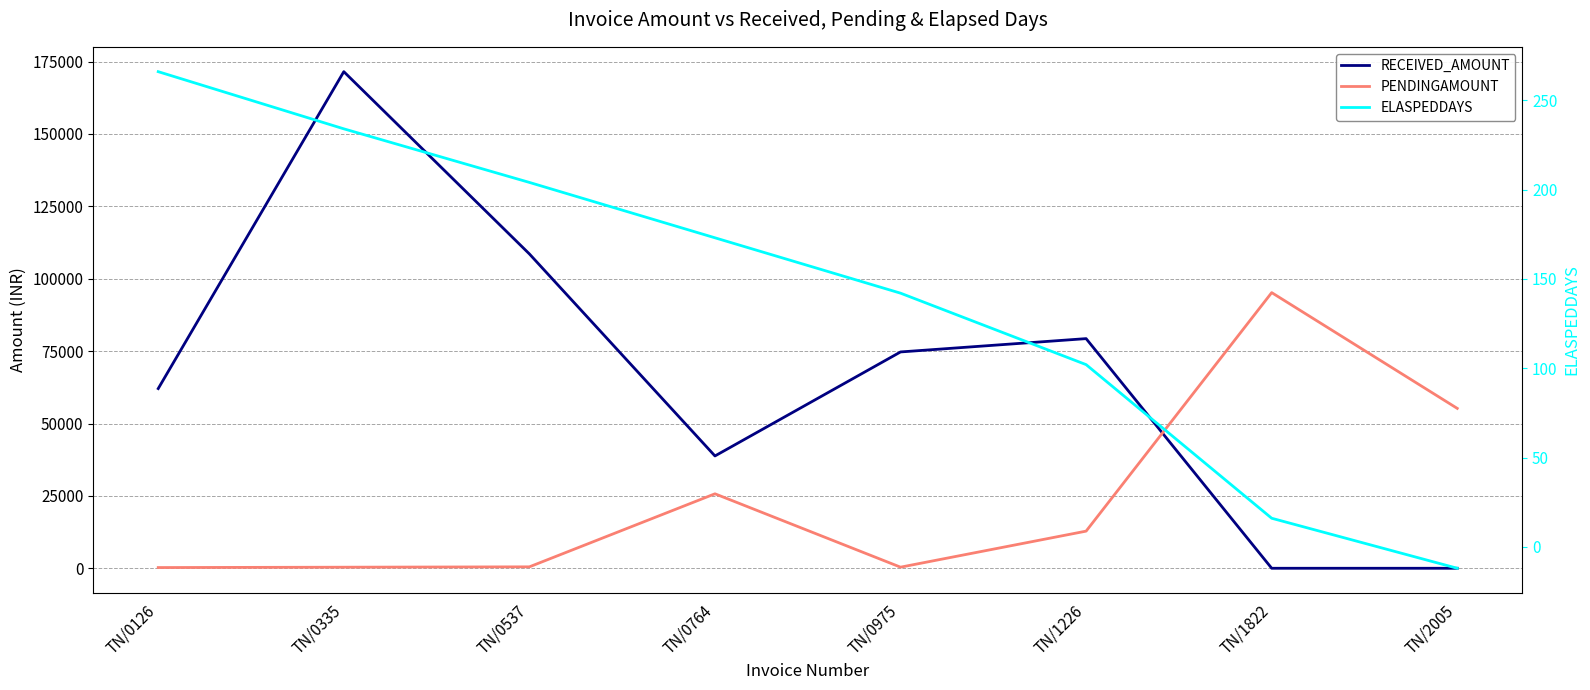

The ELASPEDDAYS series shows 122 at TN/0537. True or false?

False